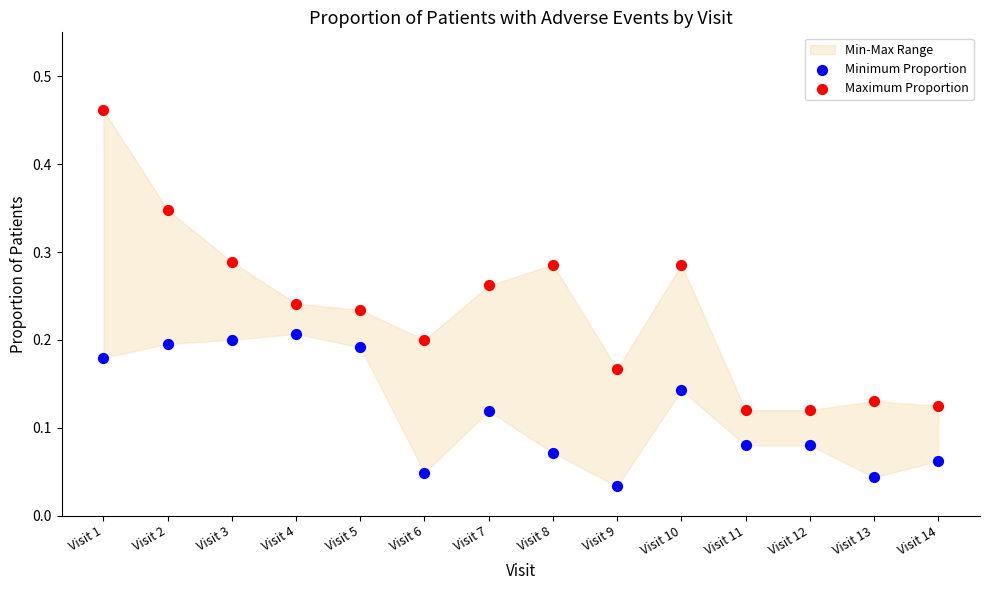

Across all data points, what is the range of Y values (max minus min)?

0.4